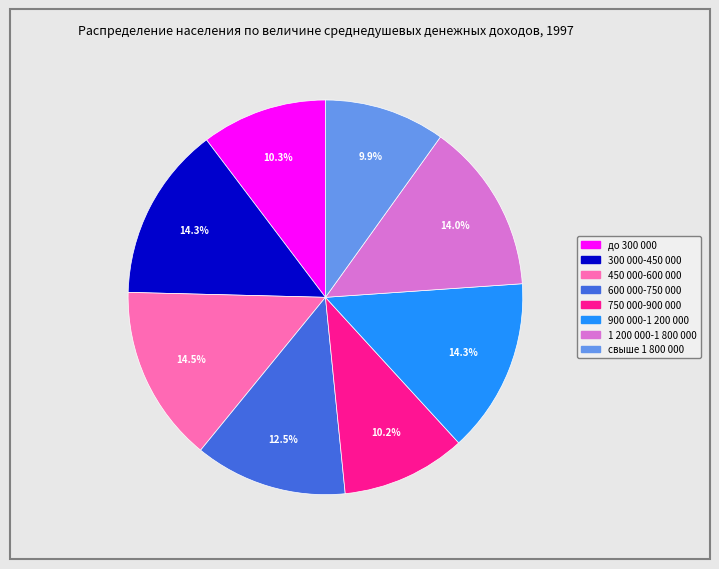

To the nearest percent, what percentage of the pie is 900 000-1 200 000?

14%